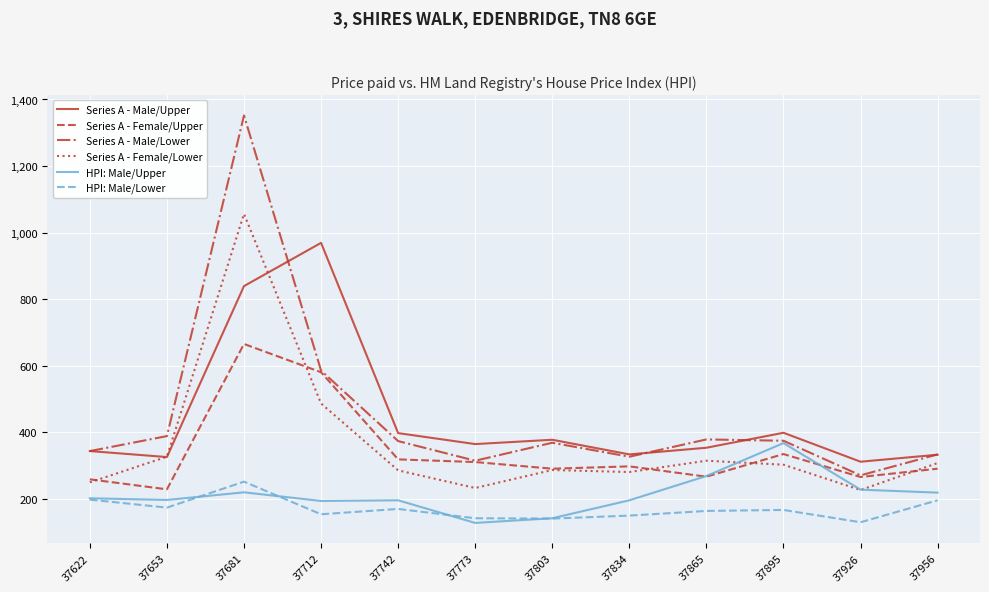

Is it true that Series A - Male/Upper equals 91 at 37926?

False